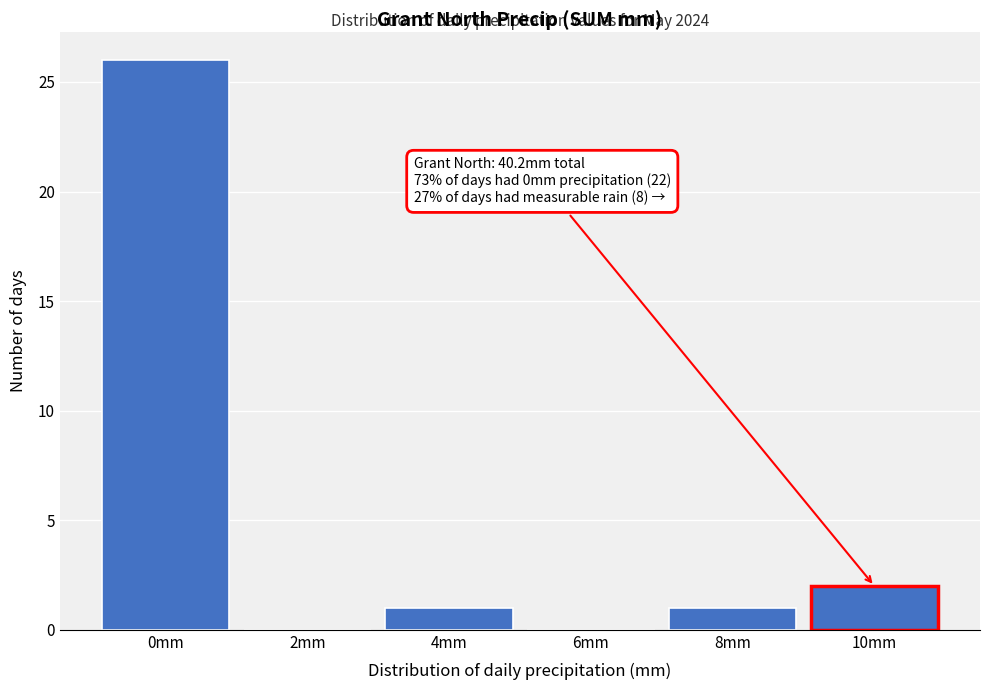

Reading left to right, what are all the values shown in this chart?

0mm=26	2mm=0	4mm=1	6mm=0	8mm=1	10mm=2